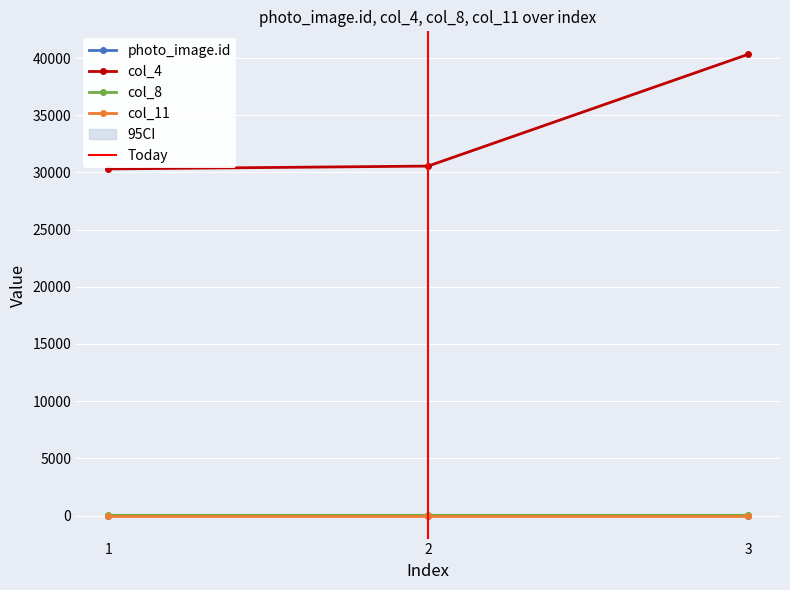

The value of col_4 at 2 is 30554. True or false?

True